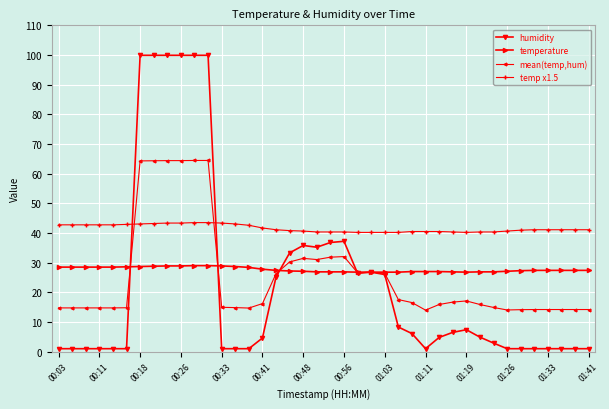

At how many categories does at least one series exceed 81?

6